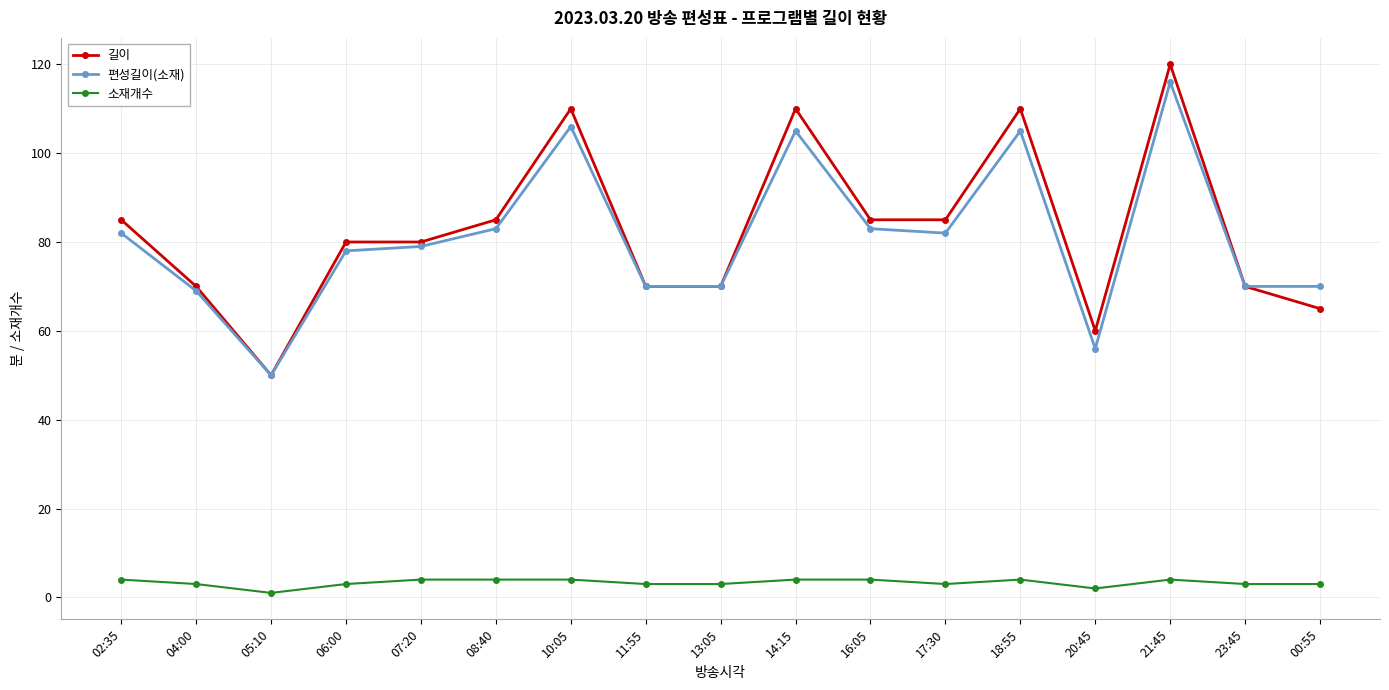

Count the number of categories in the chart.

17